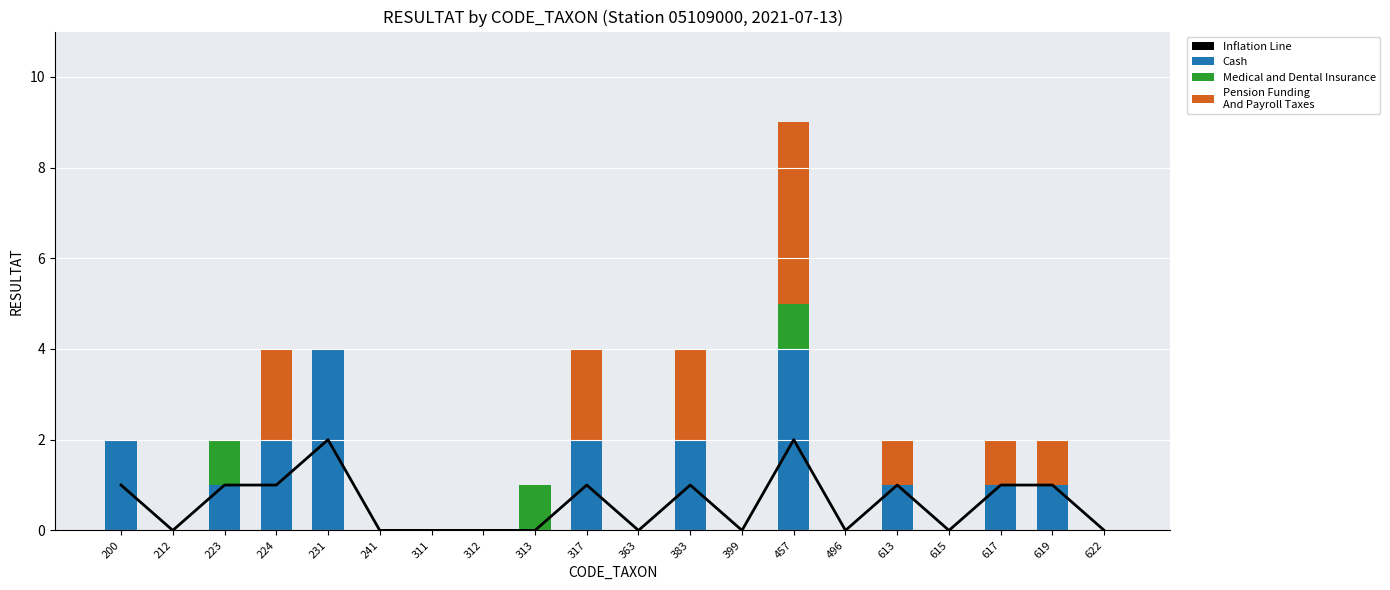

How many values in Cash are above zero?

10